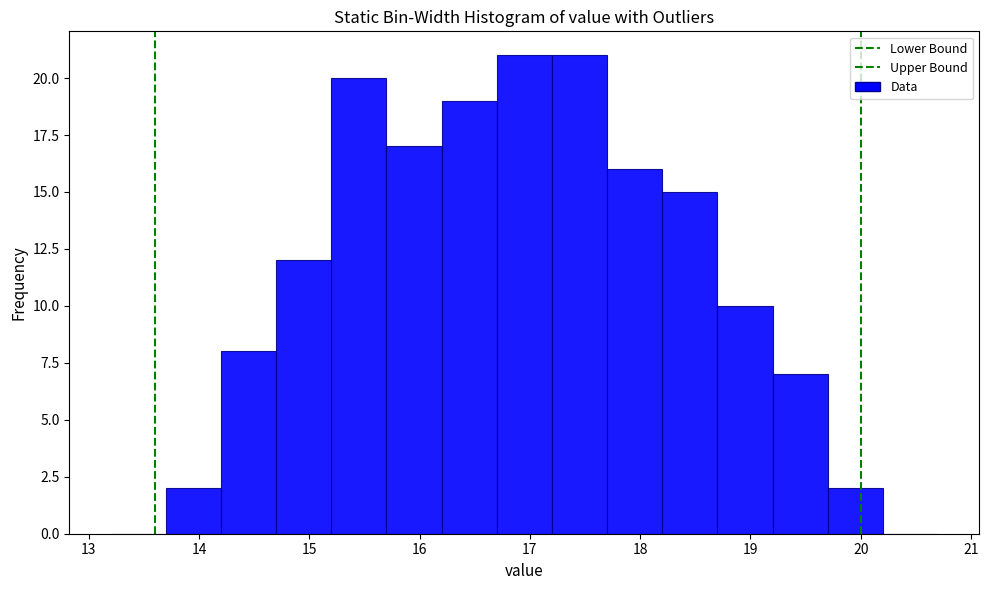

Reading left to right, transcribe this chart: for each bar, give the range it covers on the x-axis and its height. The values are not printed on the chart, so give them approximately, as read against the axis.

13.2 to 13.7: 0
13.7 to 14.2: 2
14.2 to 14.7: 8
14.7 to 15.2: 12
15.2 to 15.7: 20
15.7 to 16.2: 17
16.2 to 16.7: 19
16.7 to 17.2: 21
17.2 to 17.7: 21
17.7 to 18.2: 16
18.2 to 18.7: 15
18.7 to 19.2: 10
19.2 to 19.7: 7
19.7 to 20.2: 2
20.2 to 20.7: 0